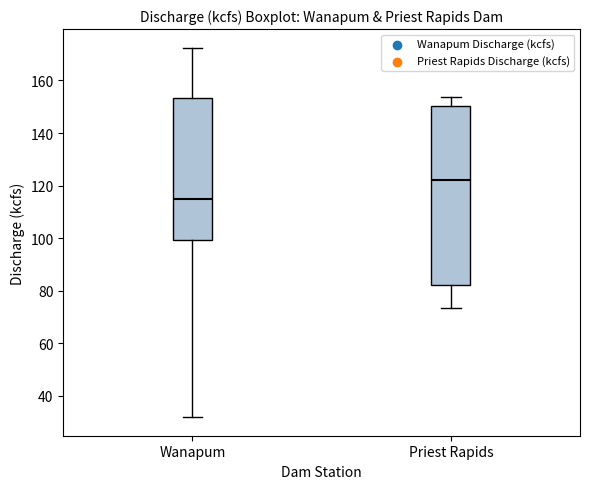

Reading left to right, read every box against the y-axis: the position of its median line, the range the box covers, and the ends of its whiskers. The values are not printed on the chart, so give them approximately, as read against the axis.

Wanapum: median 114, box 100 to 154, whiskers 32 to 172
Priest Rapids: median 122, box 82 to 150, whiskers 74 to 154